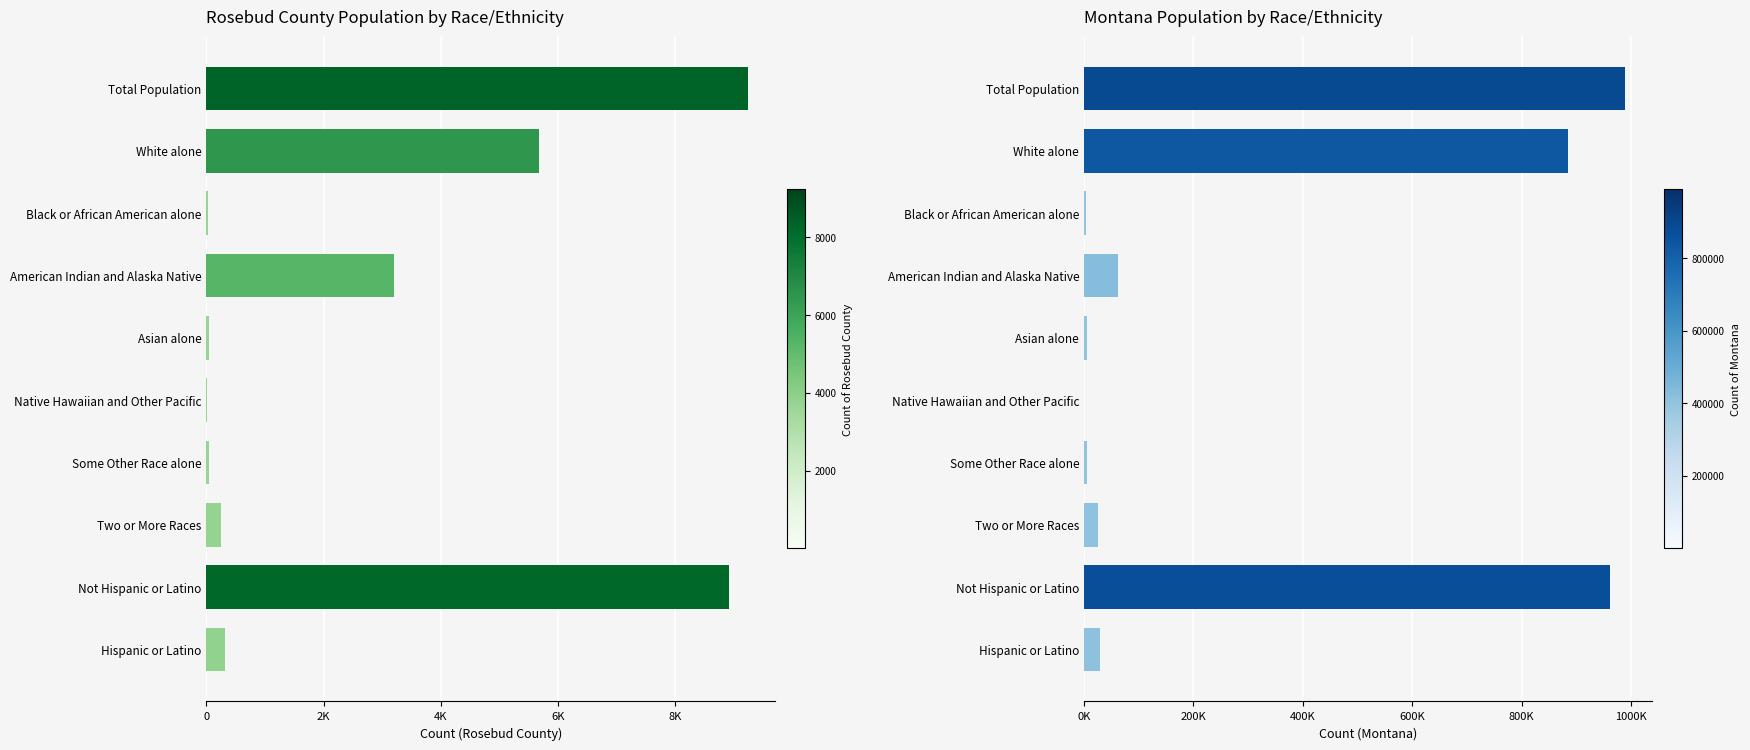

The Montana series shows 62555 at American Indian and Alaska Native. True or false?

True